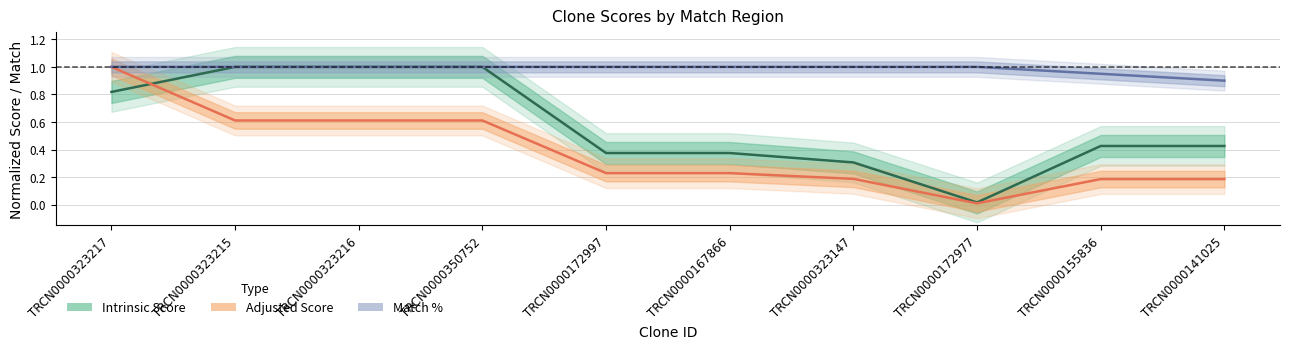

The value of Match % at TRCN0000172997 is 1.0. True or false?

True